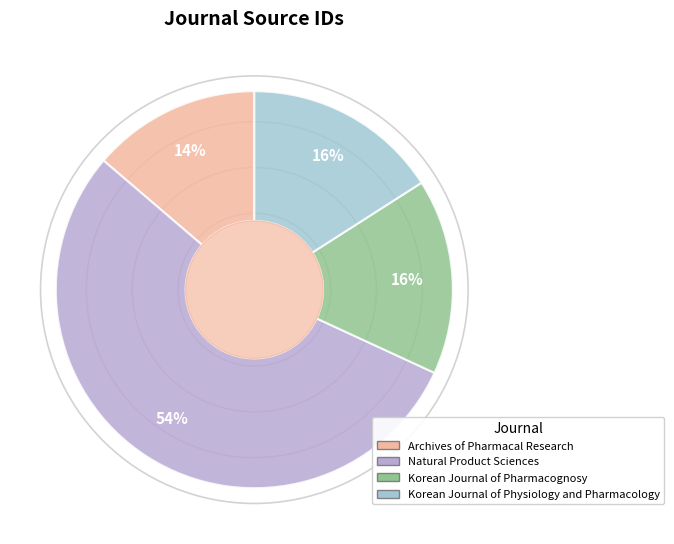

To the nearest percent, what is the average slice percentage?

25%